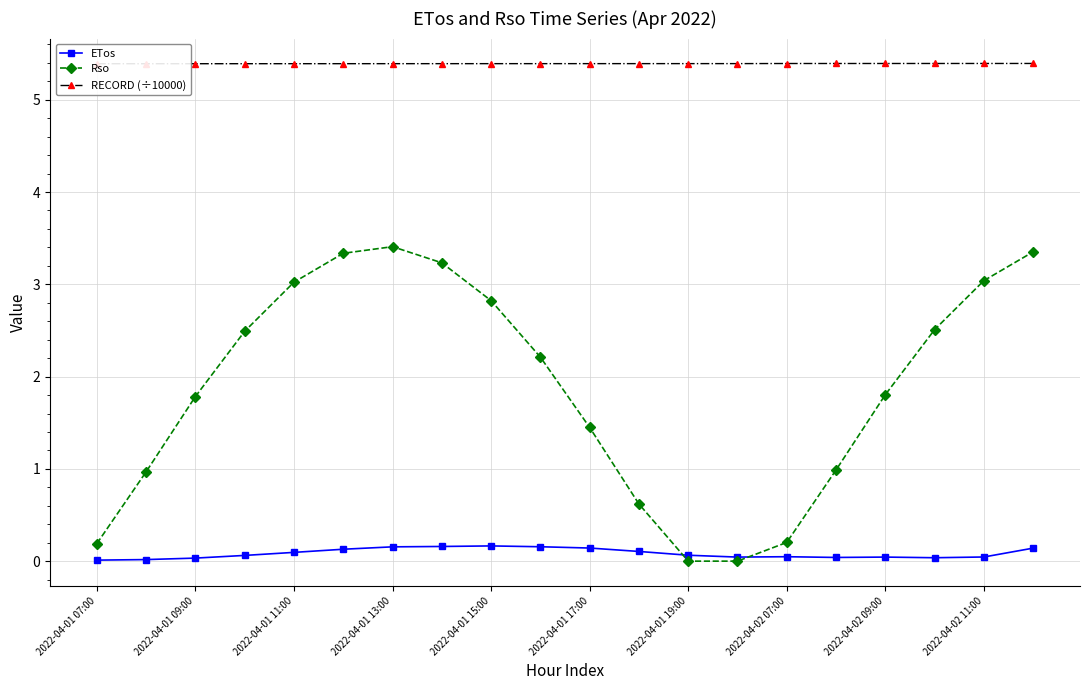

Rank the series by their maximum value, from lowest to highest.

ETos, Rso, RECORD (÷10000)